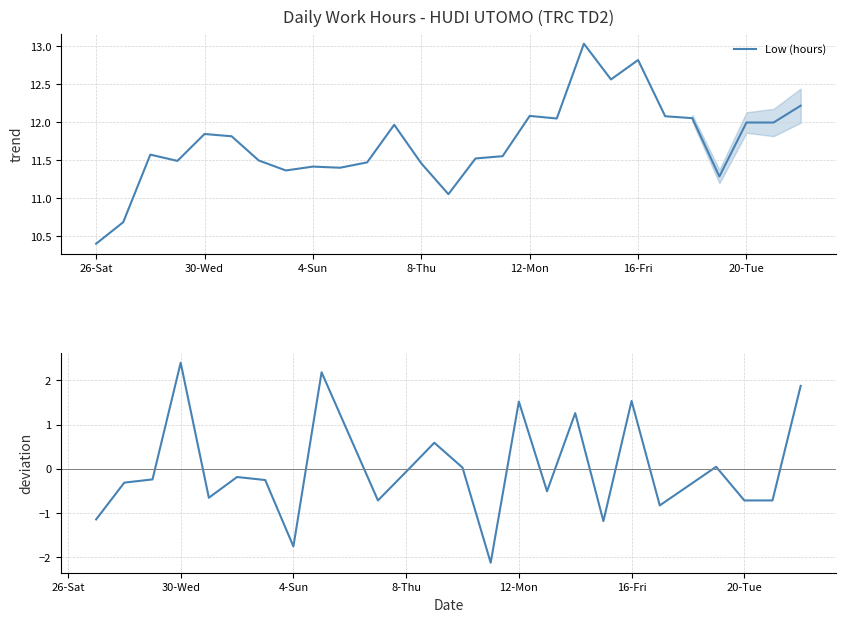

How many data points does each series have?

27